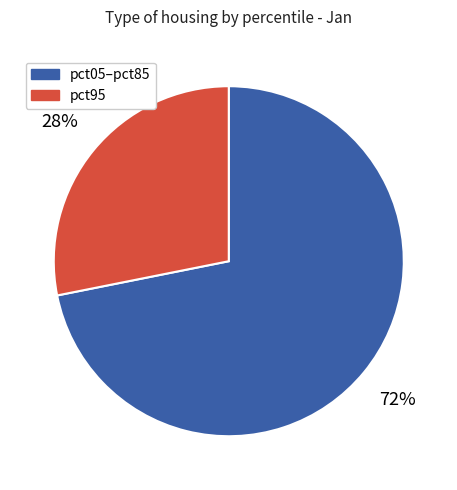

Is the sum of pct95 and pct05–pct85 greater than half?

Yes